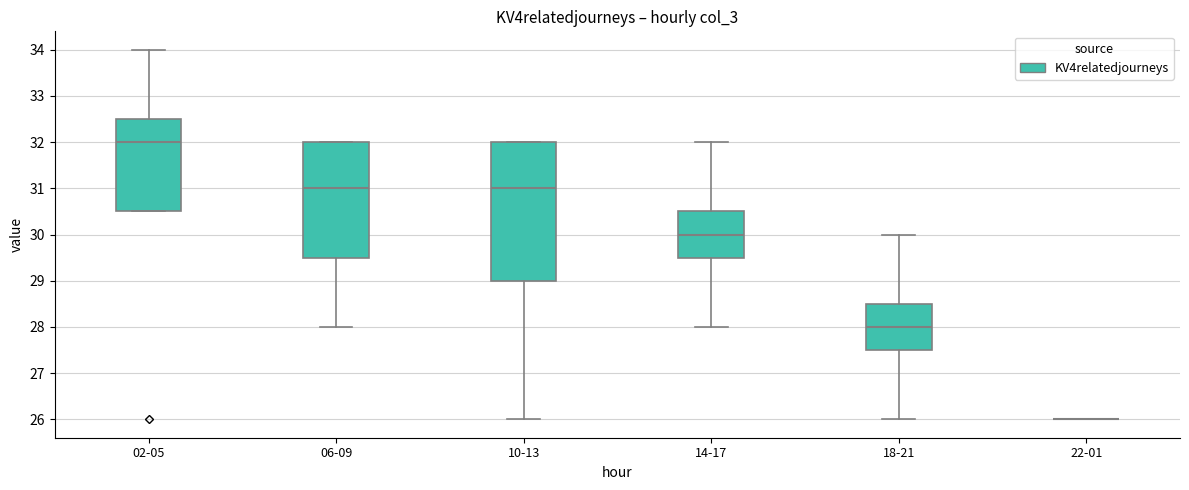

Comparing the boxes themselves (not the whiskers), which one is the tallest?

10-13